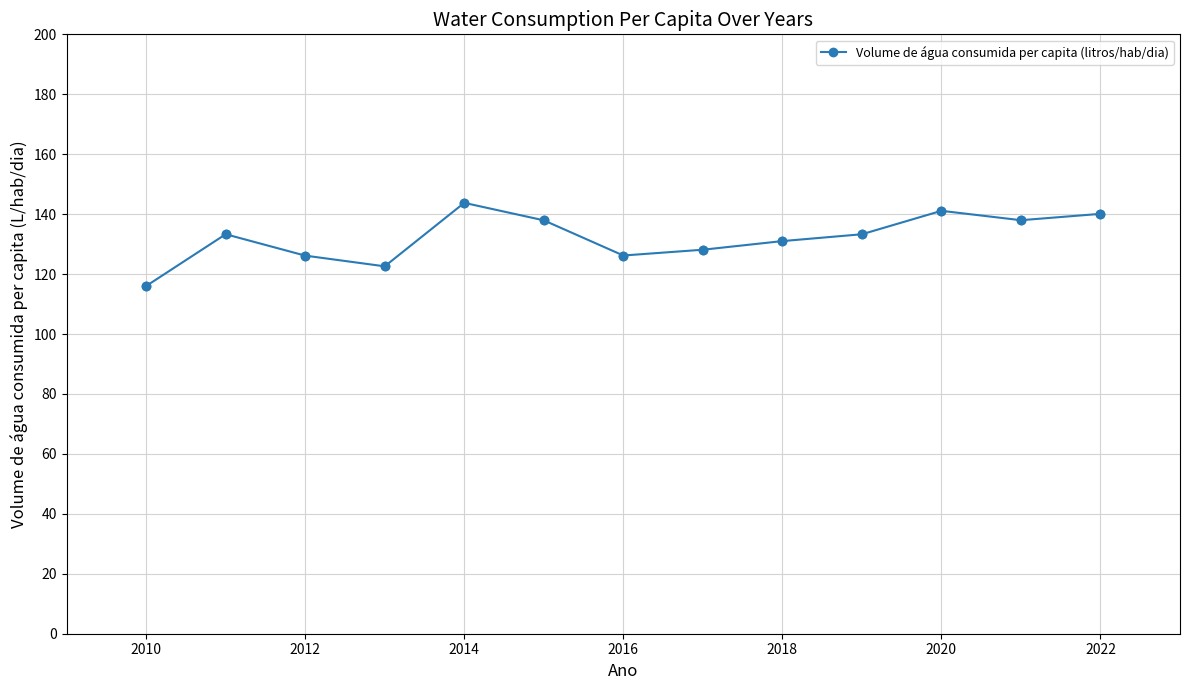

What is the difference between the second highest and minimum values?

25.1